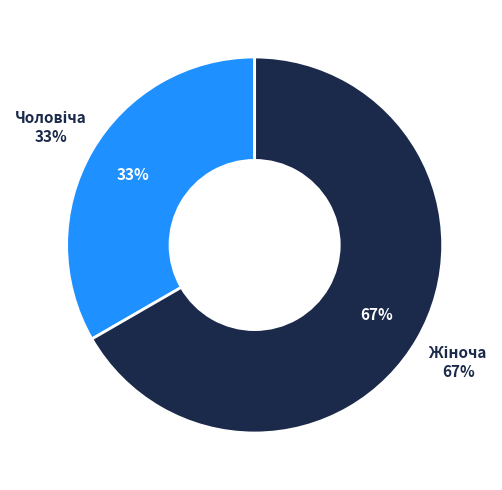

What percentage is the Жіноча slice, to the nearest percent?

67%